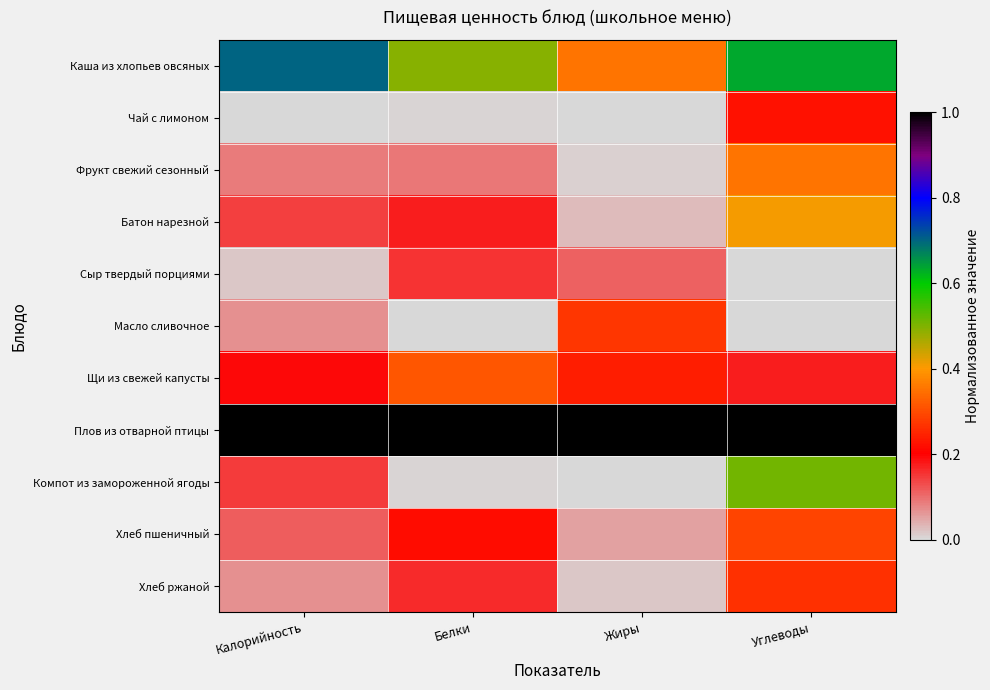

Reading right to left, list all the values displayed in this chart.

Каша из хлопьев овсяных: Углеводы=0.6	Жиры=0.4	Белки=0.5	Калорийность=0.7
Чай с лимоном: Углеводы=0.2	Жиры=0.0	Белки=0.0	Калорийность=0.0
Фрукт свежий сезонный: Углеводы=0.4	Жиры=0.0	Белки=0.1	Калорийность=0.1
Батон нарезной: Углеводы=0.4	Жиры=0.0	Белки=0.2	Калорийность=0.1
Сыр твердый порциями: Углеводы=0.0	Жиры=0.1	Белки=0.2	Калорийность=0.0
Масло сливочное: Углеводы=0.0	Жиры=0.3	Белки=0.0	Калорийность=0.1
Щи из свежей капусты: Углеводы=0.2	Жиры=0.2	Белки=0.3	Калорийность=0.2
Плов из отварной птицы: Углеводы=1.0	Жиры=1.0	Белки=1.0	Калорийность=1.0
Компот из замороженной ягоды: Углеводы=0.5	Жиры=0.0	Белки=0.0	Калорийность=0.1
Хлеб пшеничный: Углеводы=0.3	Жиры=0.1	Белки=0.2	Калорийность=0.1
Хлеб ржаной: Углеводы=0.3	Жиры=0.0	Белки=0.2	Калорийность=0.1